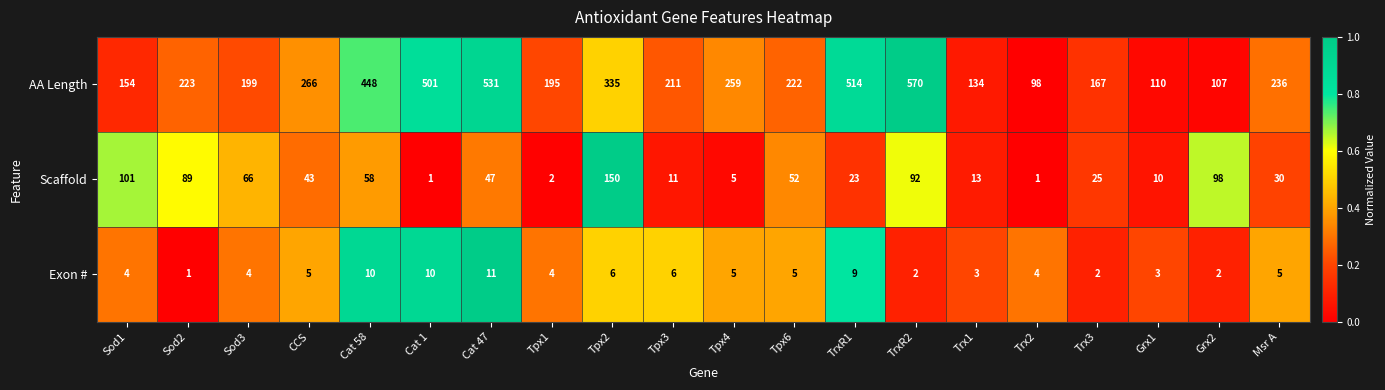

How many distinct data groups are displayed?

3